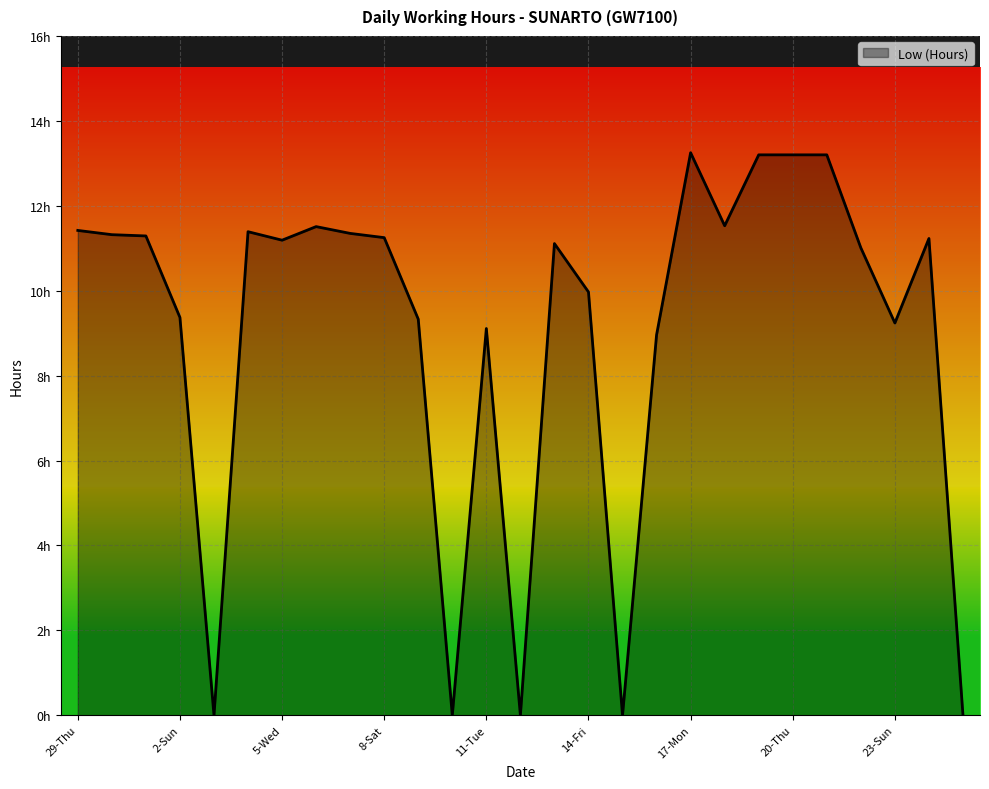

True or false: there are more than 0 points higher than both neighbors.

True